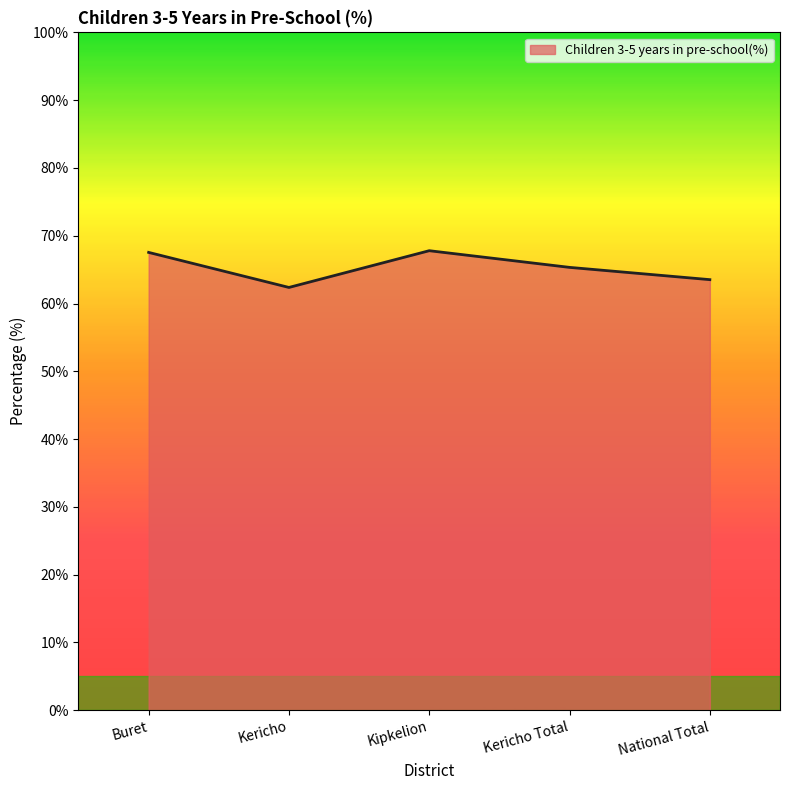

At which category does the data reach its first local valley?

Kericho